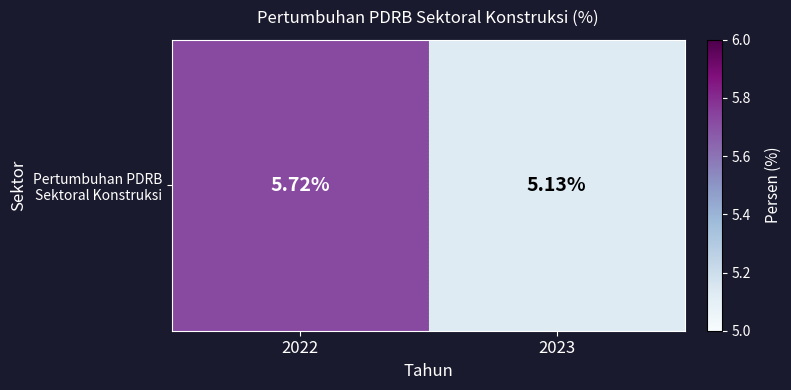

What is the sum of the values at 2022 and 2023?

10.8